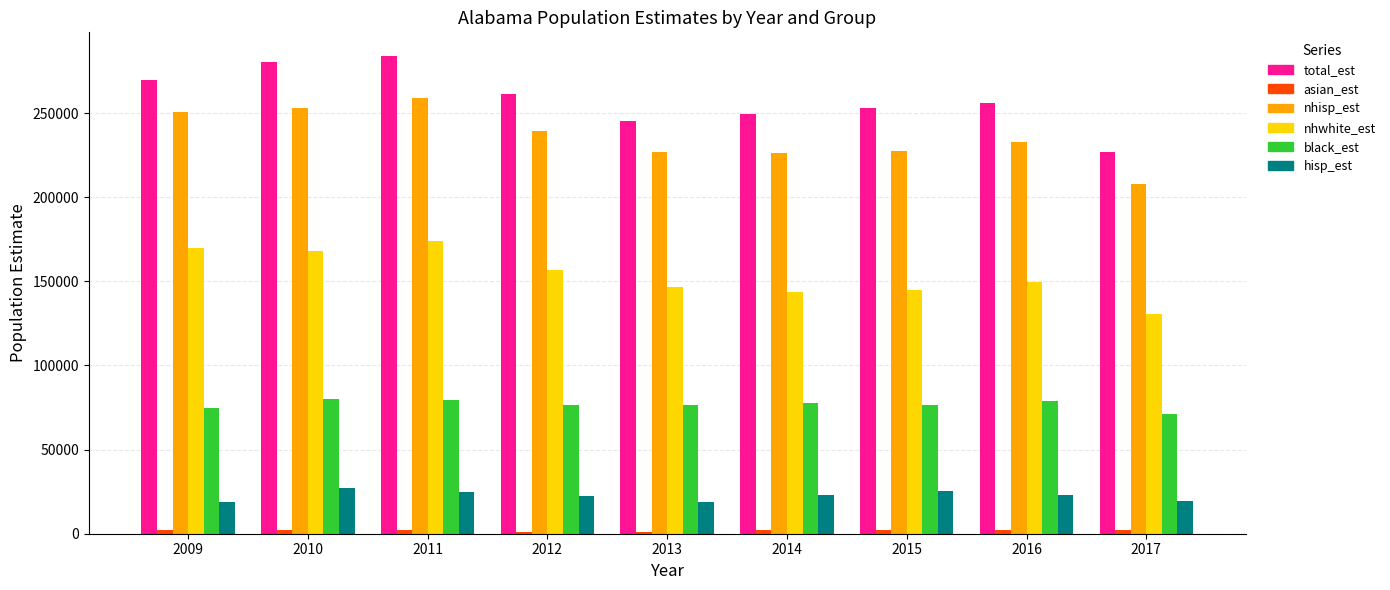

Which series has the widest spread of values?

total_est